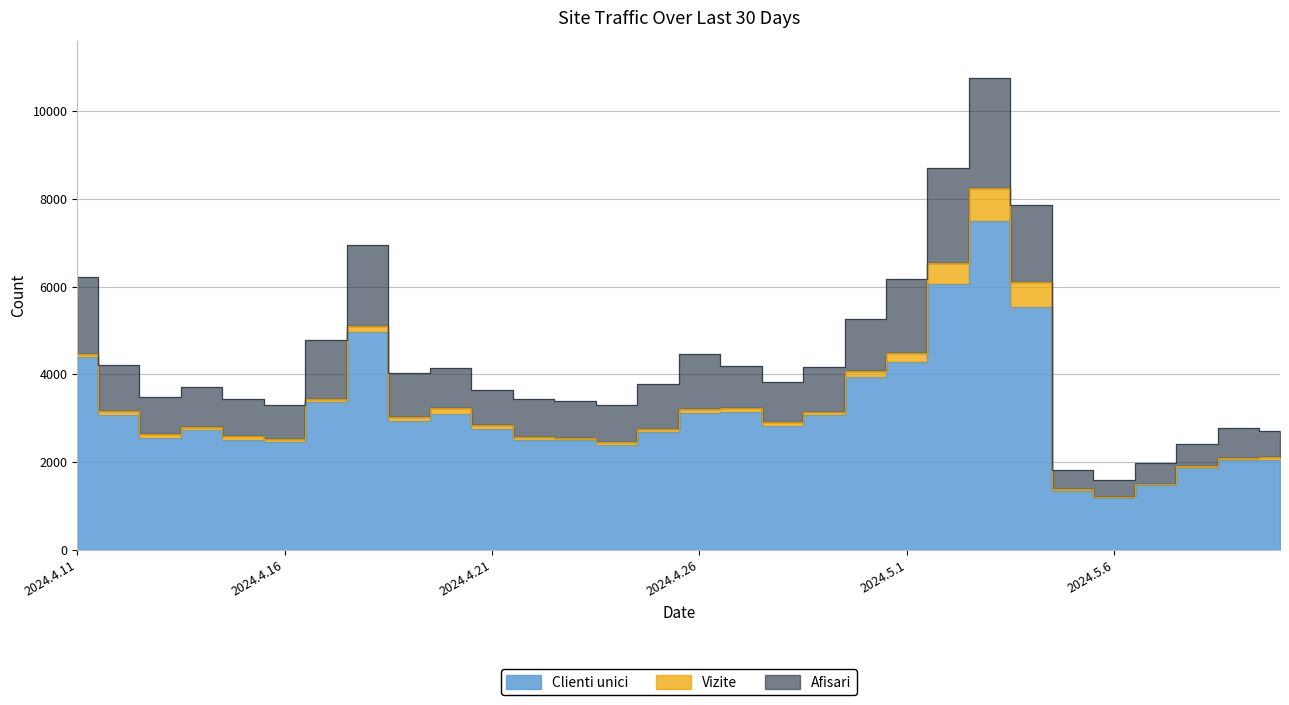

Which category has the highest value in the Vizite series?

2024.5.3